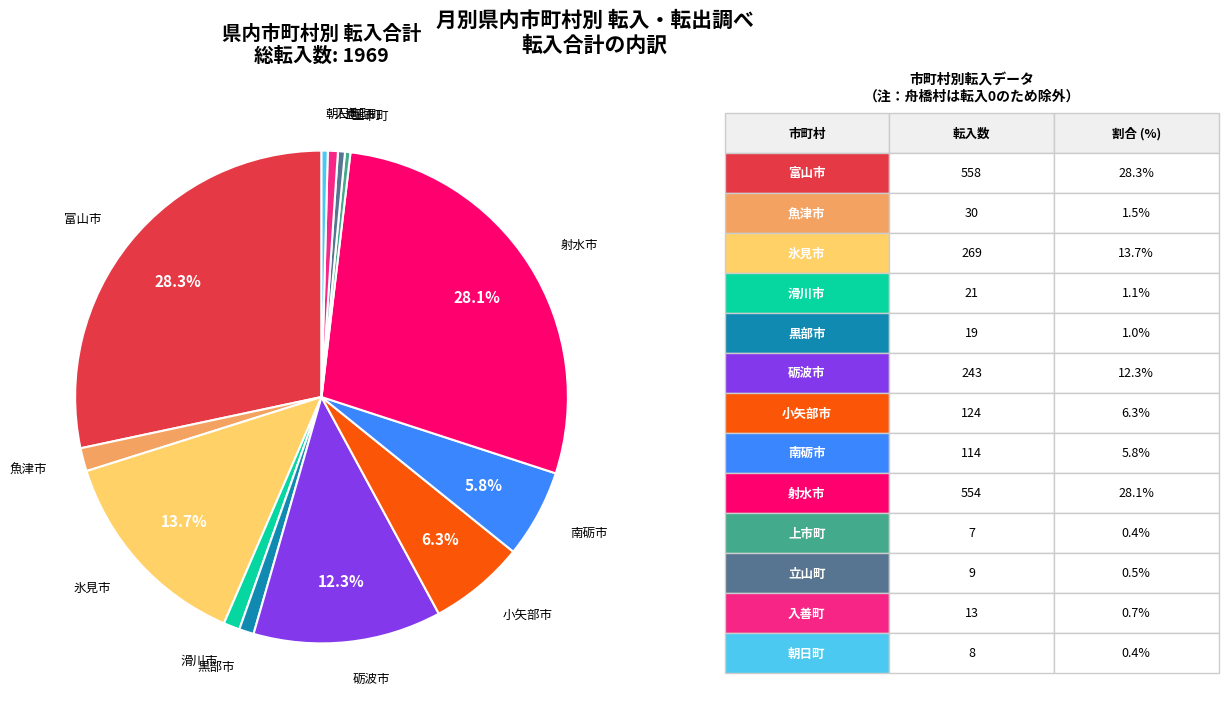

Does any single category account for the majority?

No